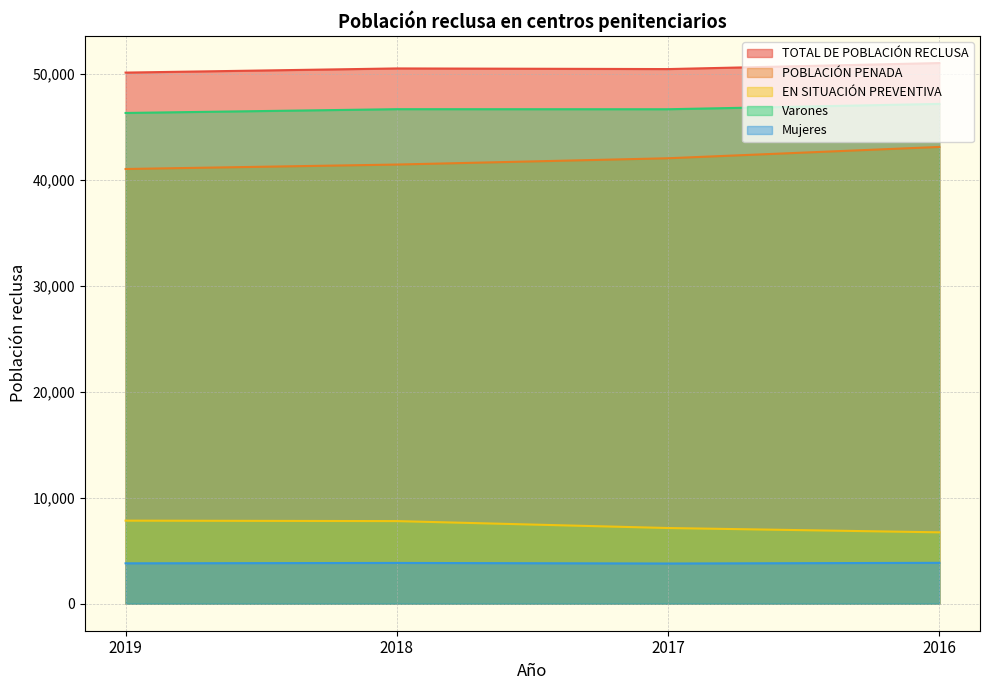

At how many categories does at least one series exceed 11535?

4